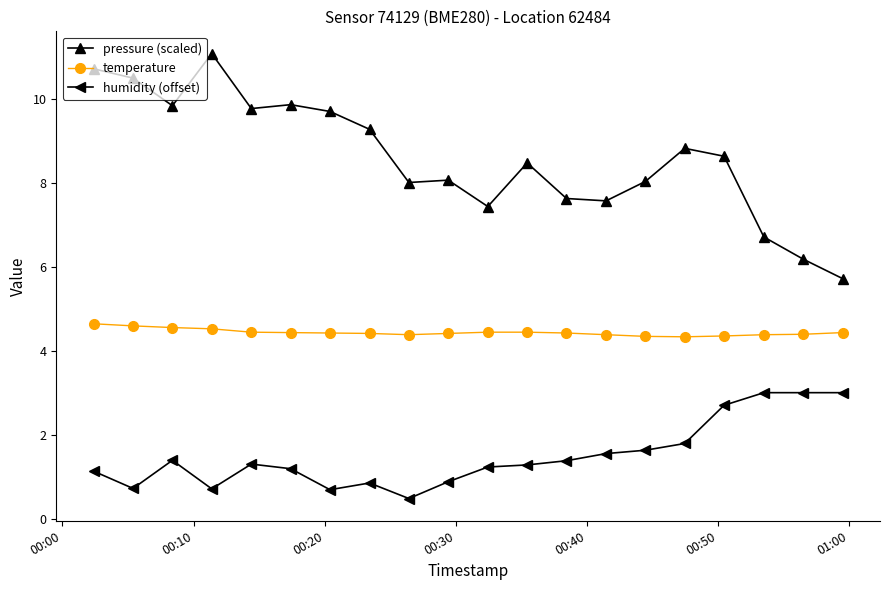

Which series has the widest spread of values?

pressure (scaled)